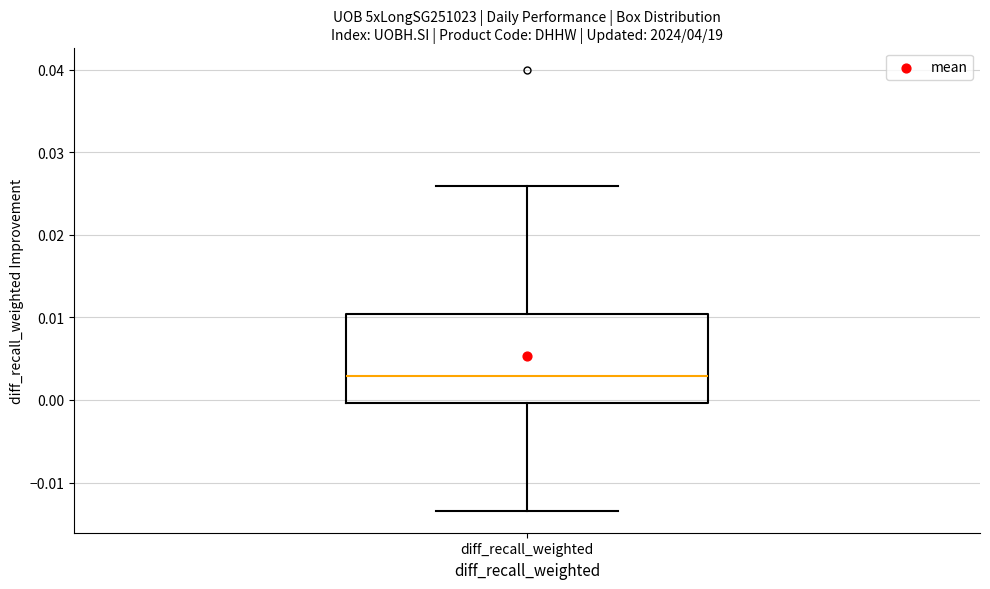

Where is the lower edge of the box for diff_recall_weighted on the y-axis? The values are not printed on the chart, so give them approximately, as read against the axis.

0.000